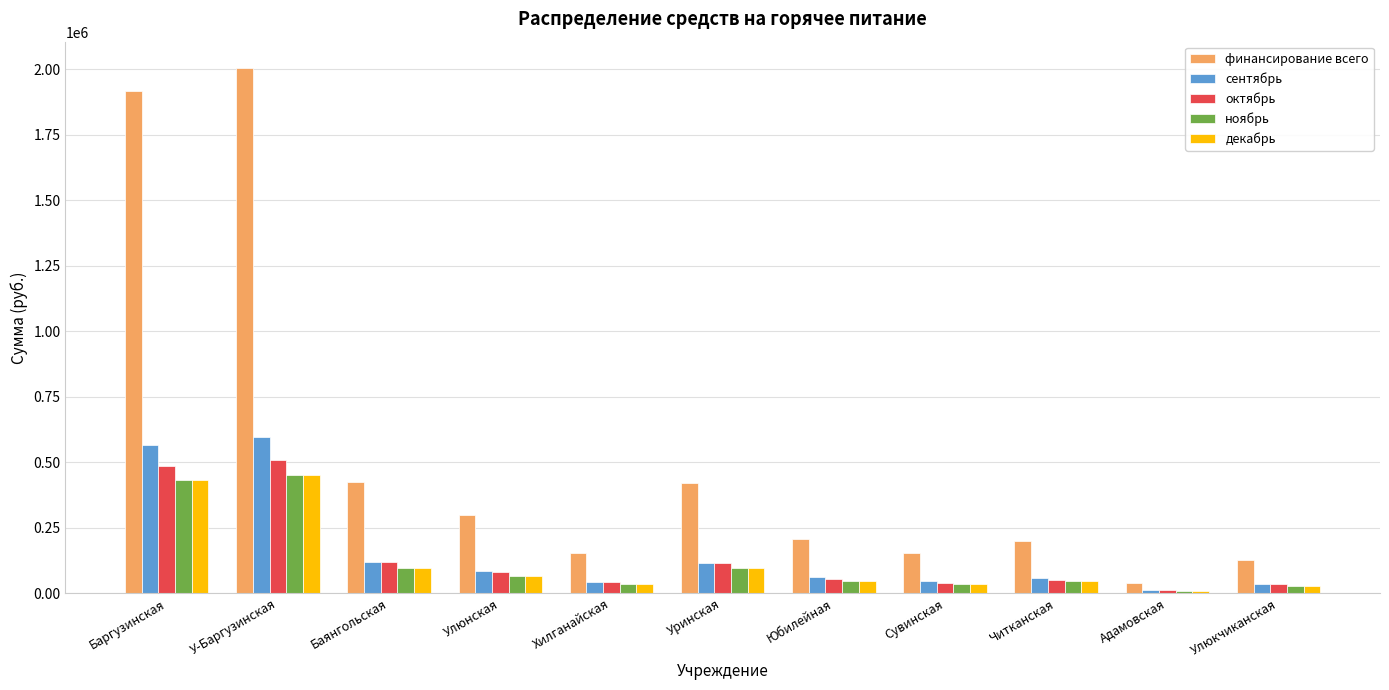

What is the difference between the maximum and minimum values in the сентябрь series?

583730